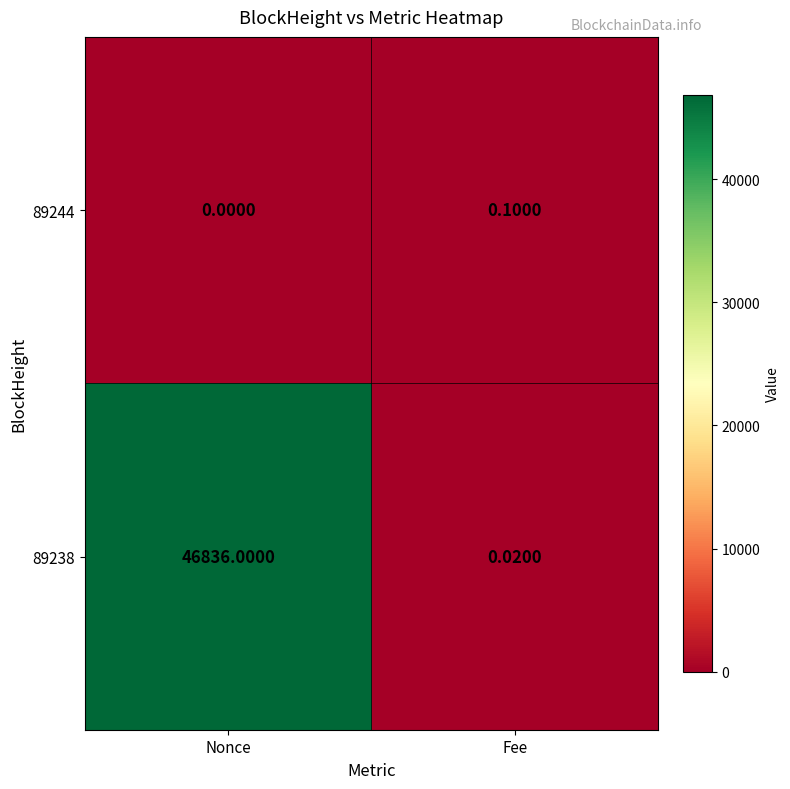

Is the value of 89244 at Nonce greater than the value of 89238 at Nonce?

No